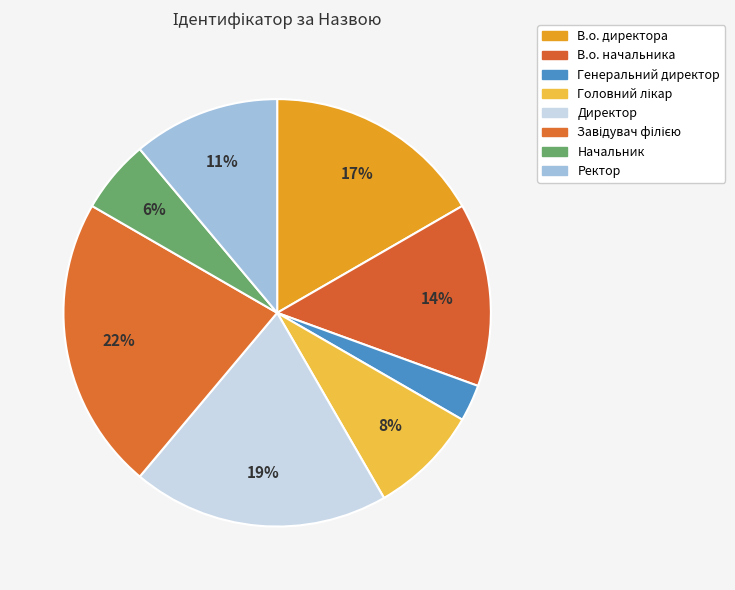

To the nearest percent, what percentage of the pie is Начальник?

6%